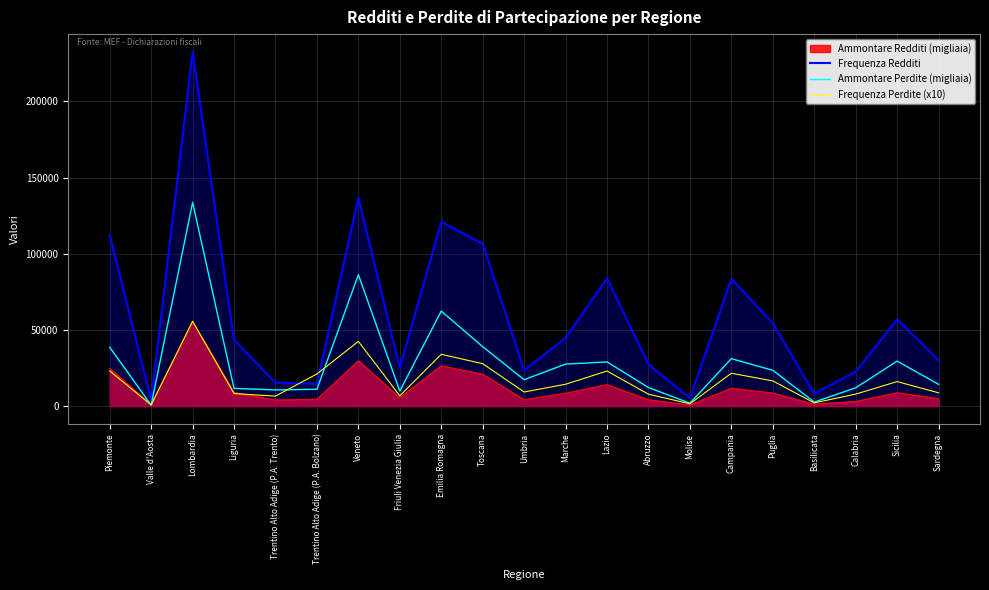

At which category does Frequenza Perdite (x10) reach its first local peak?

Lombardia